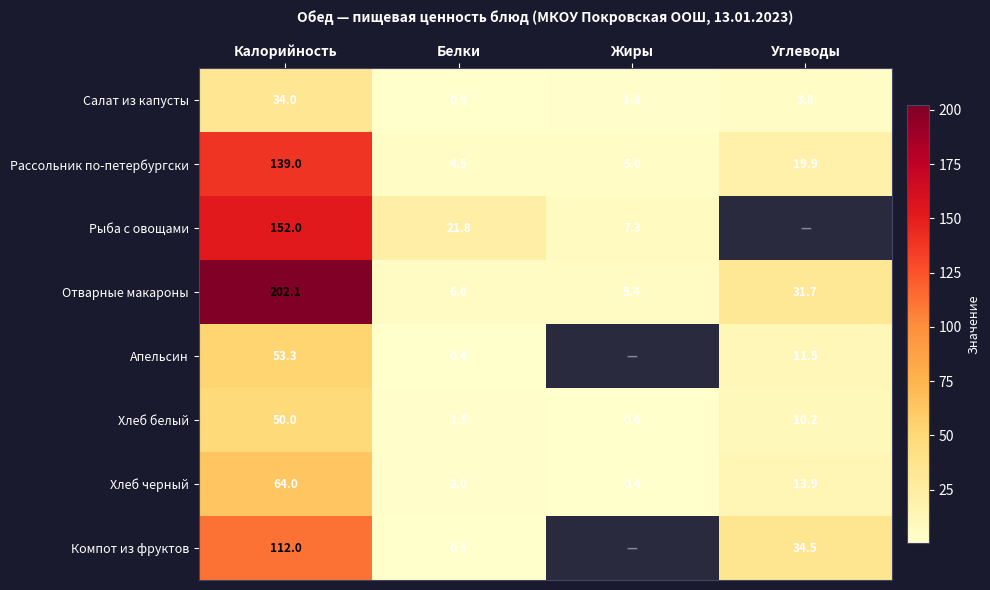

List the labels in order of Рассольник по-петербургски value, largest first.

Калорийность, Углеводы, Жиры, Белки